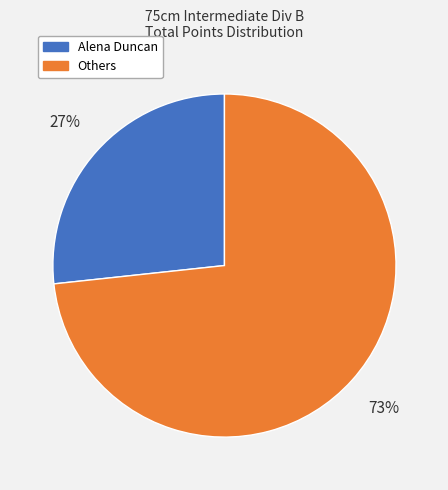

How many slices are in this pie chart?

2